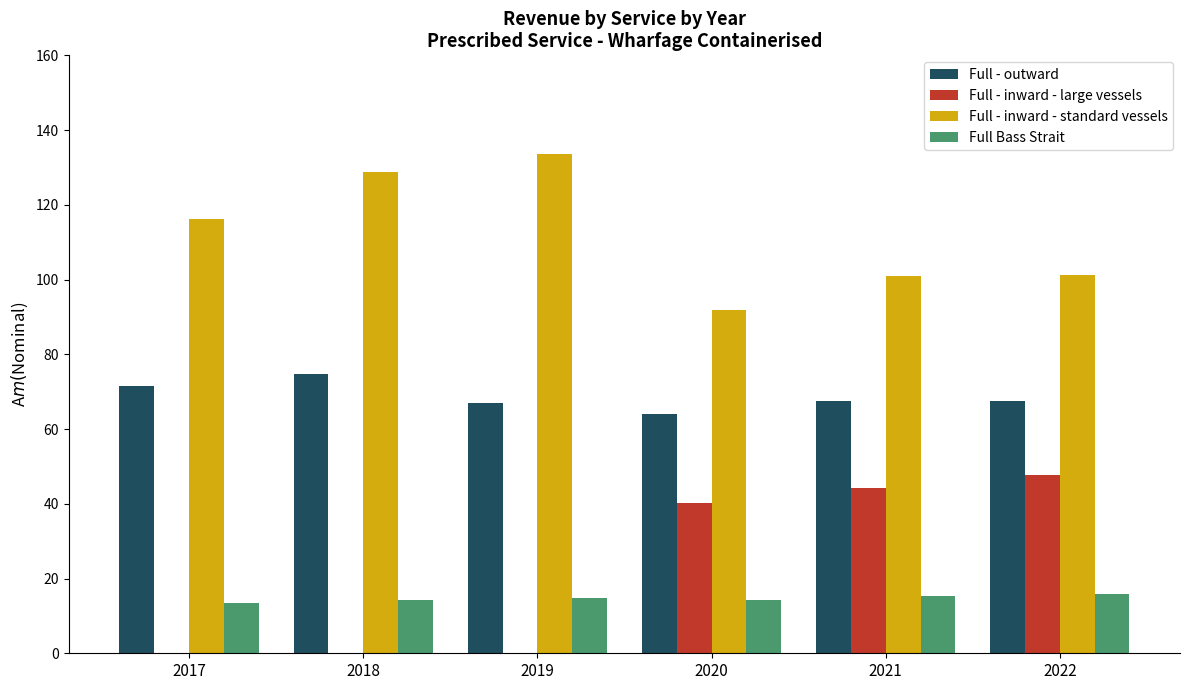

What is the maximum value shown in the chart?

133.7